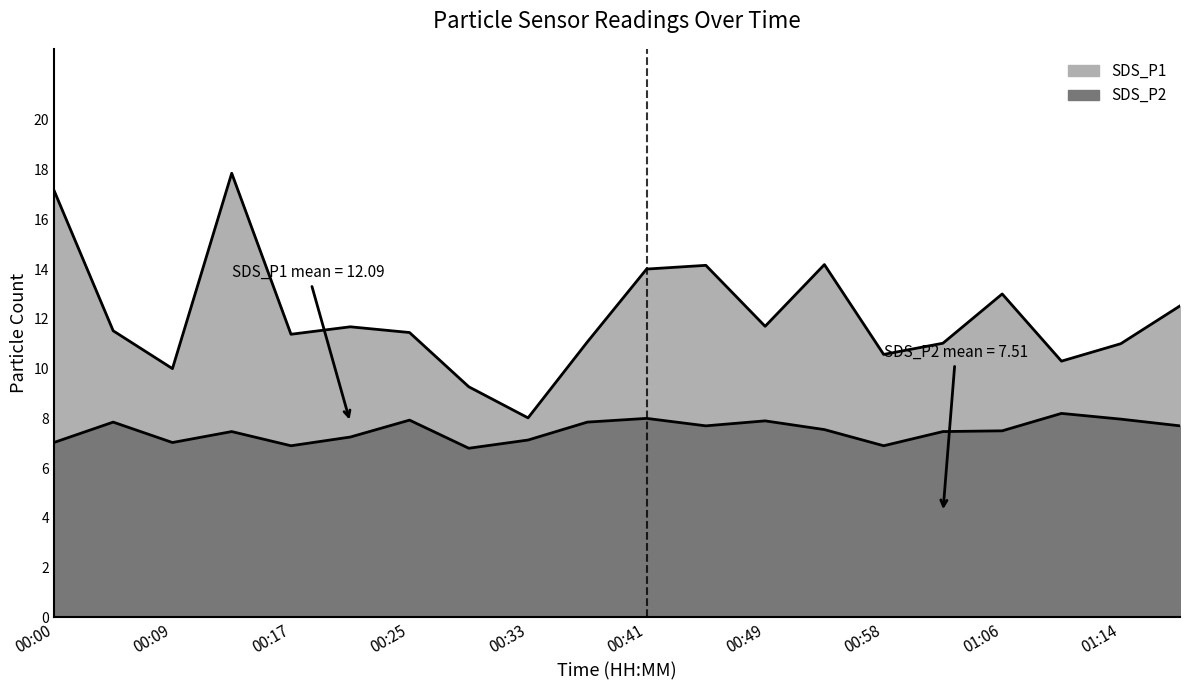

How many data points in SDS_P2 are above 7?

17